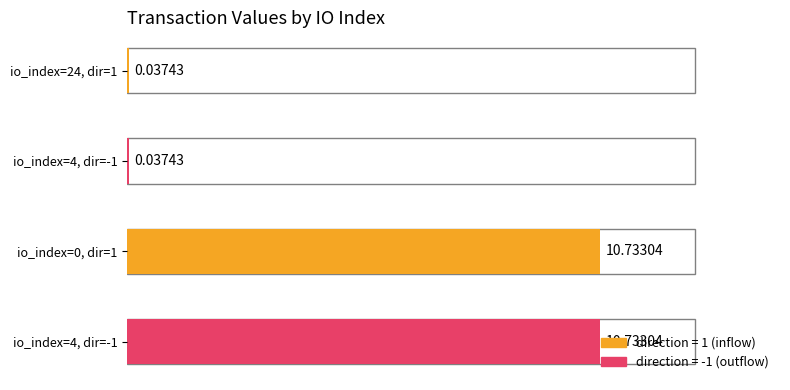

Reading left to right, list all the values displayed in this chart.

10.7	10.7	0.0	0.0